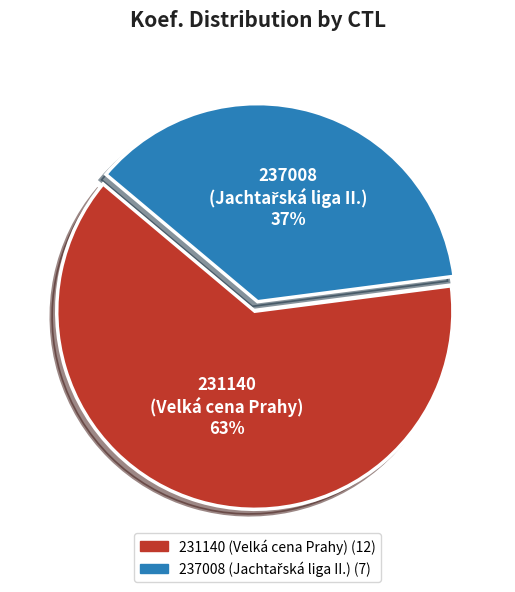

To the nearest percent, what percentage of the pie is 231140 (Velká cena Prahy)?

63%